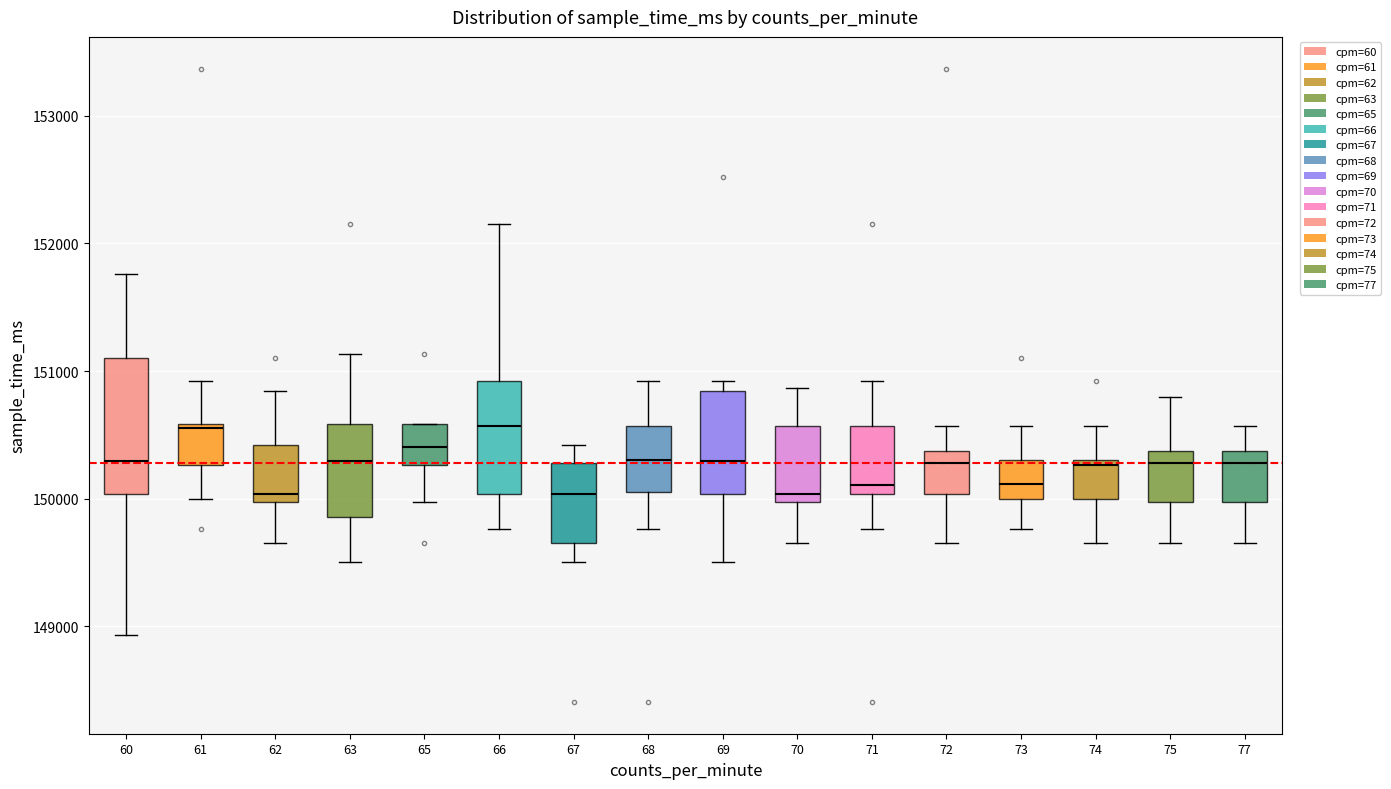

Which box is the tallest, from its lower edge to its upper edge?

60